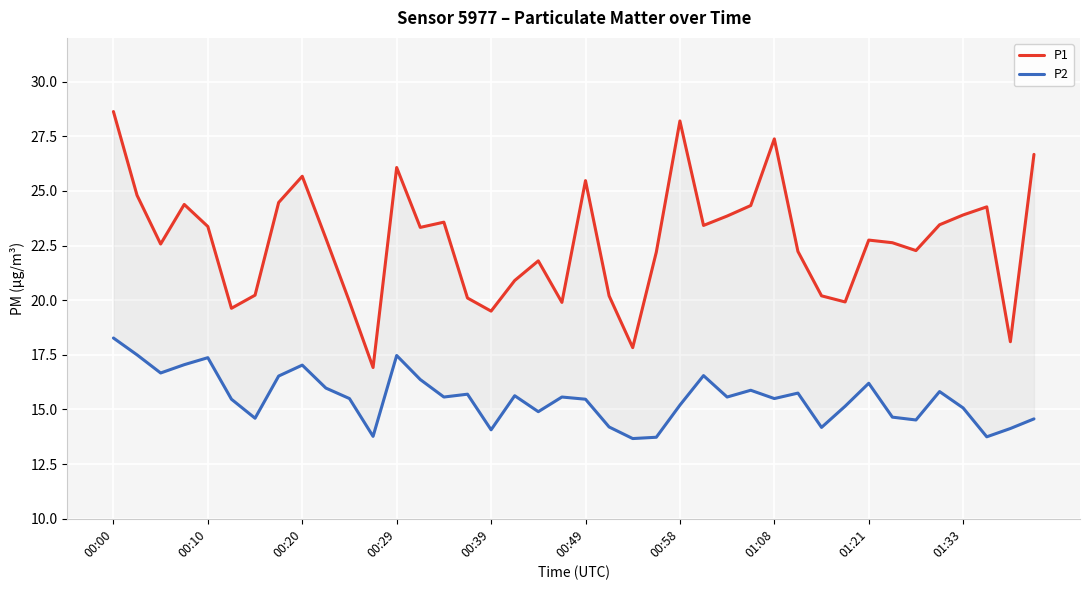

Is it true that P2 equals 23.3 at 00:58?

False